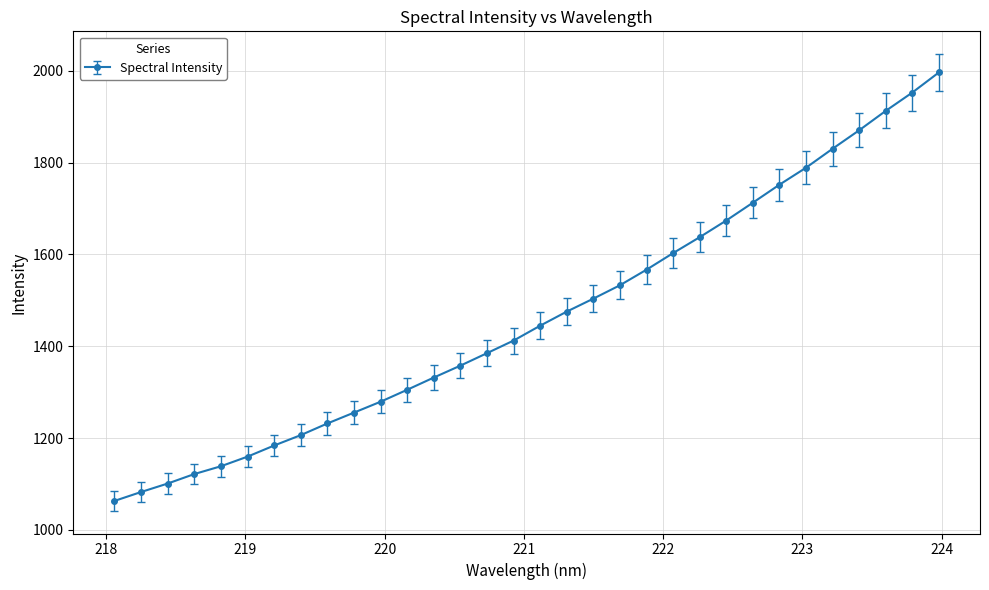

True or false: the data has more than 2 interior local peaks.

False